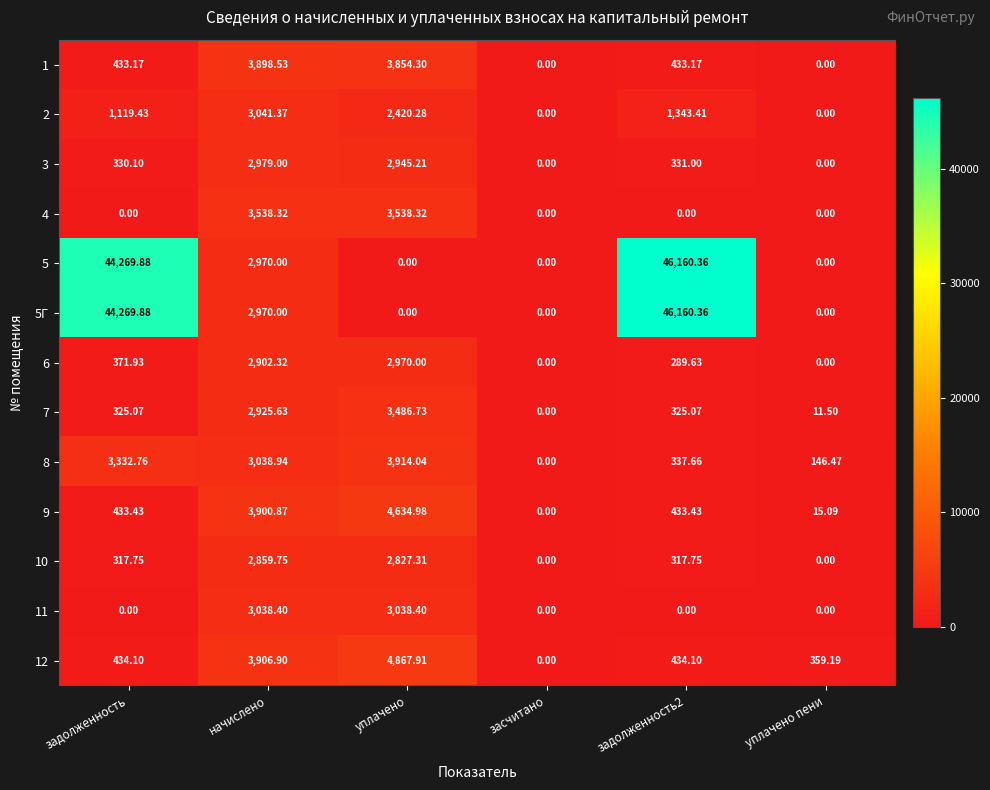

Where is 12 nearest to the value 2433?

начислено